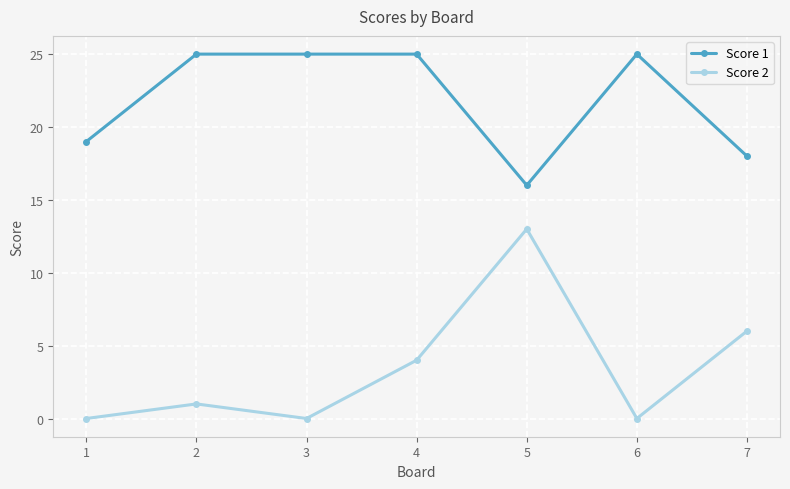

True or false: Score 2 and Score 1 intersect in this chart.

False